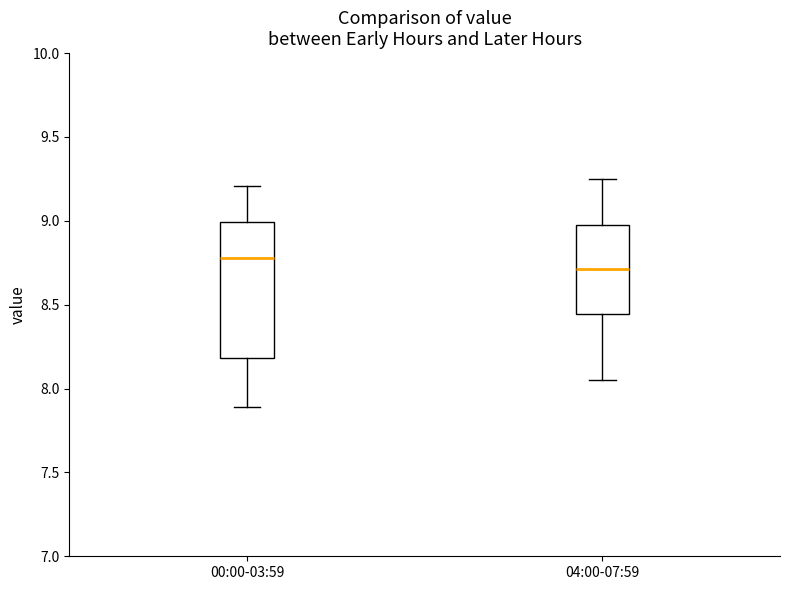

Which box is the tallest, from its lower edge to its upper edge?

00:00-03:59